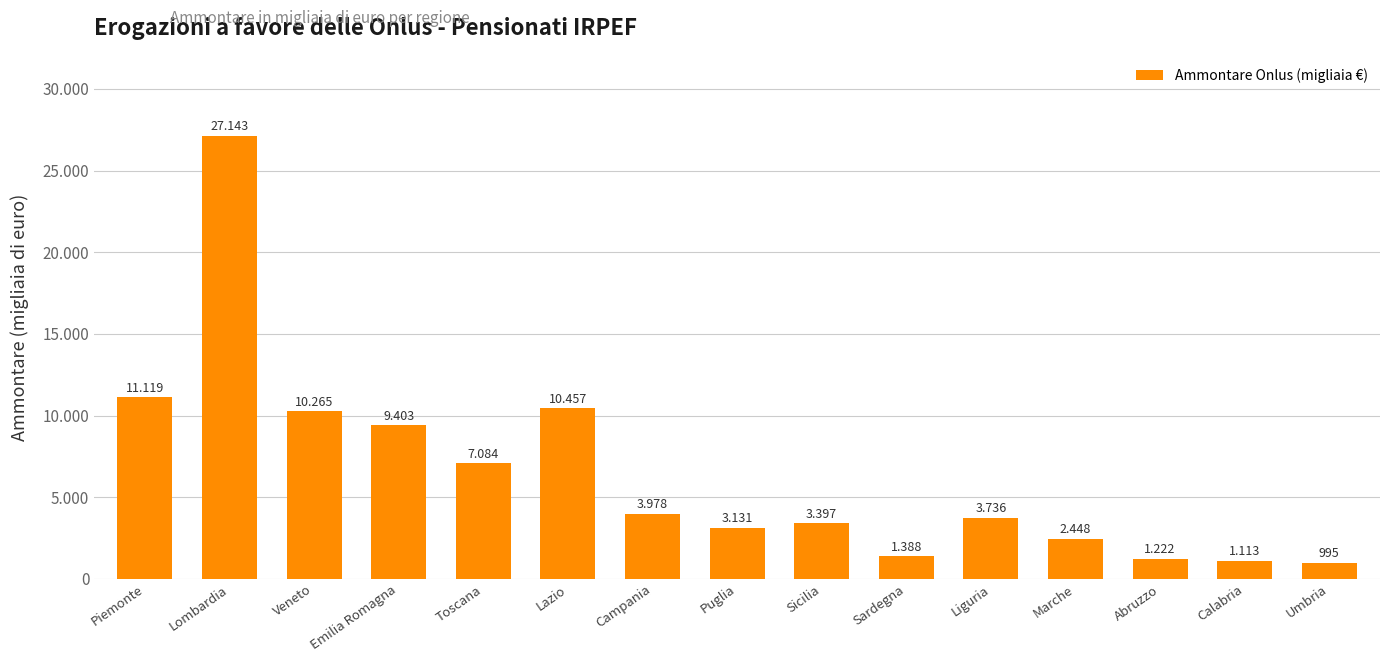

Does the chart contain any negative values?

No